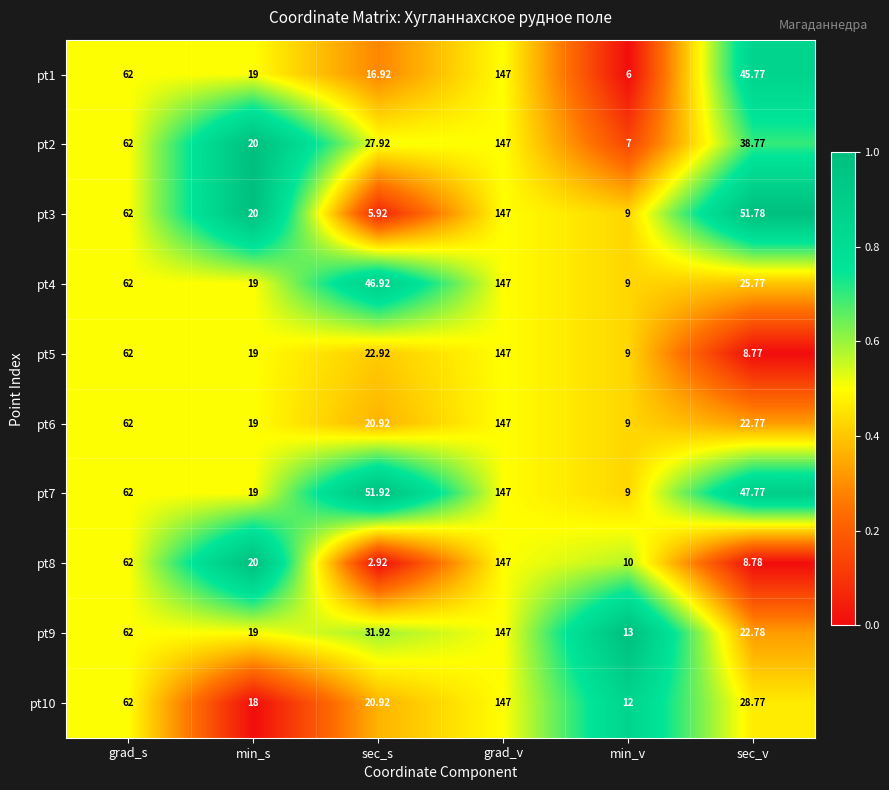

Where does the pt9 series first go above 31?

grad_s